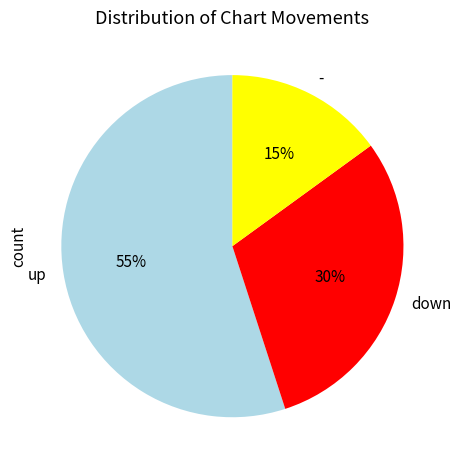

To the nearest percent, what is the difference between the largest and smallest slice percentages?

40%